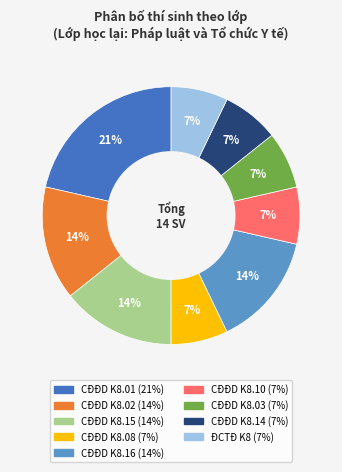

Is the sum of CĐĐD K8.15 and CĐĐD K8.16 greater than half?

No